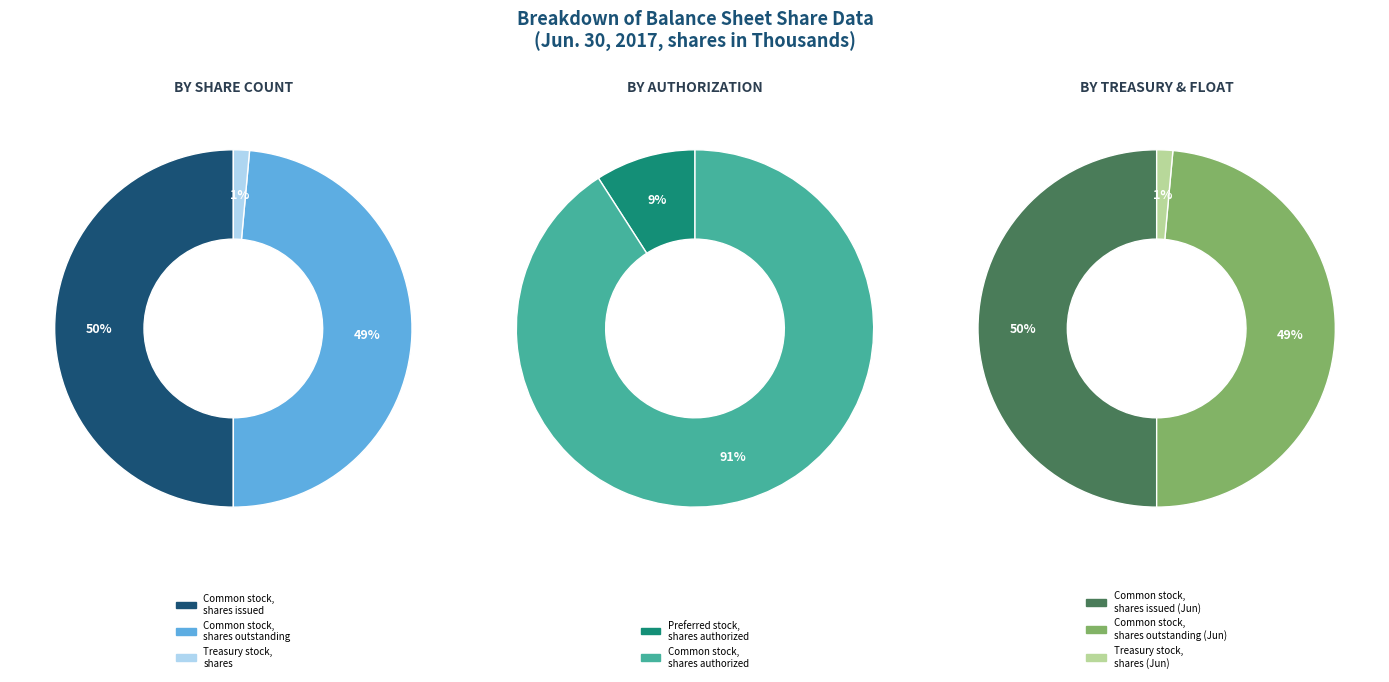

Does Common stock, shares authorized account for over 50% of the chart?

Yes